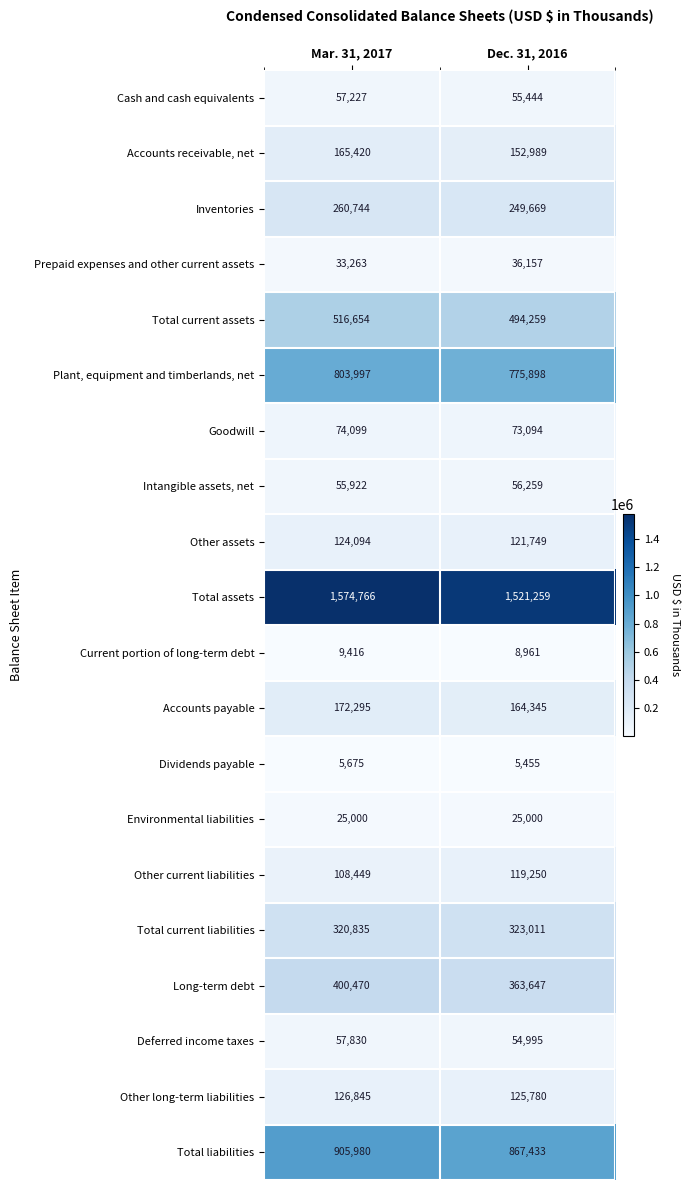

At which label is Prepaid expenses and other current assets closest to 34710?

Mar. 31, 2017